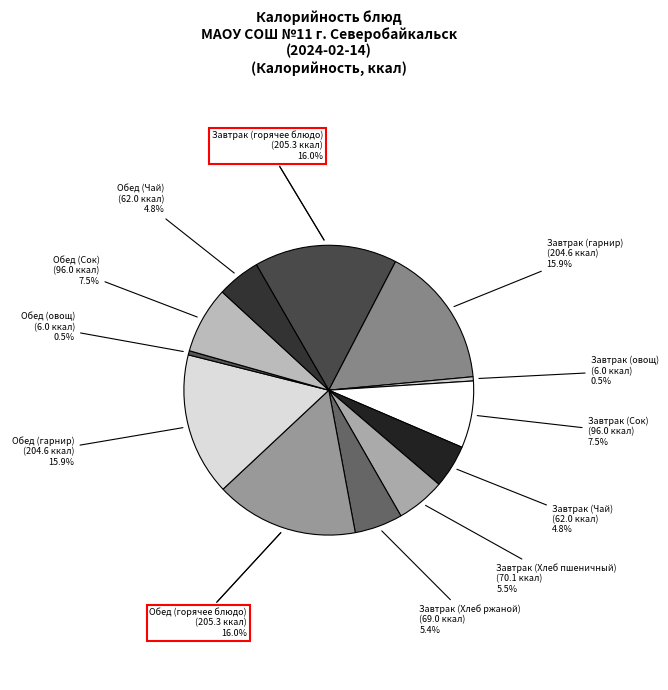

True or false: Обед (Сок) accounts for 21% of the total.

False